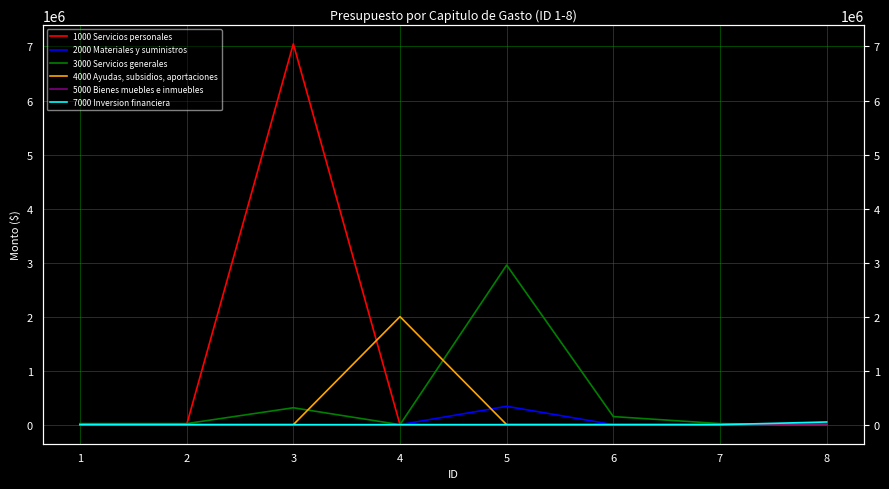

True or false: 4000 Ayudas, subsidios, aportaciones has more than 1 points higher than both neighbors.

False